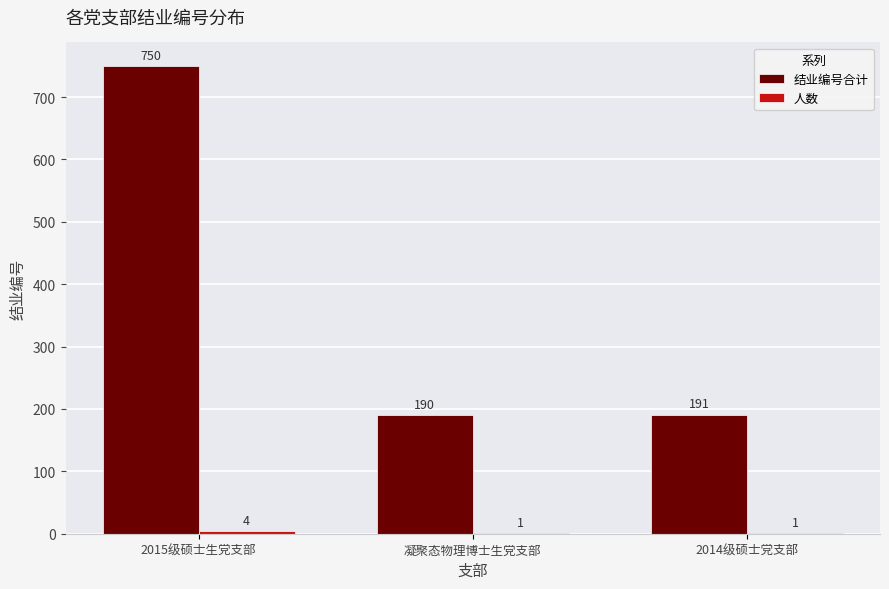

Where does the 结业编号合计 series first go above 191?

2015级硕士生党支部